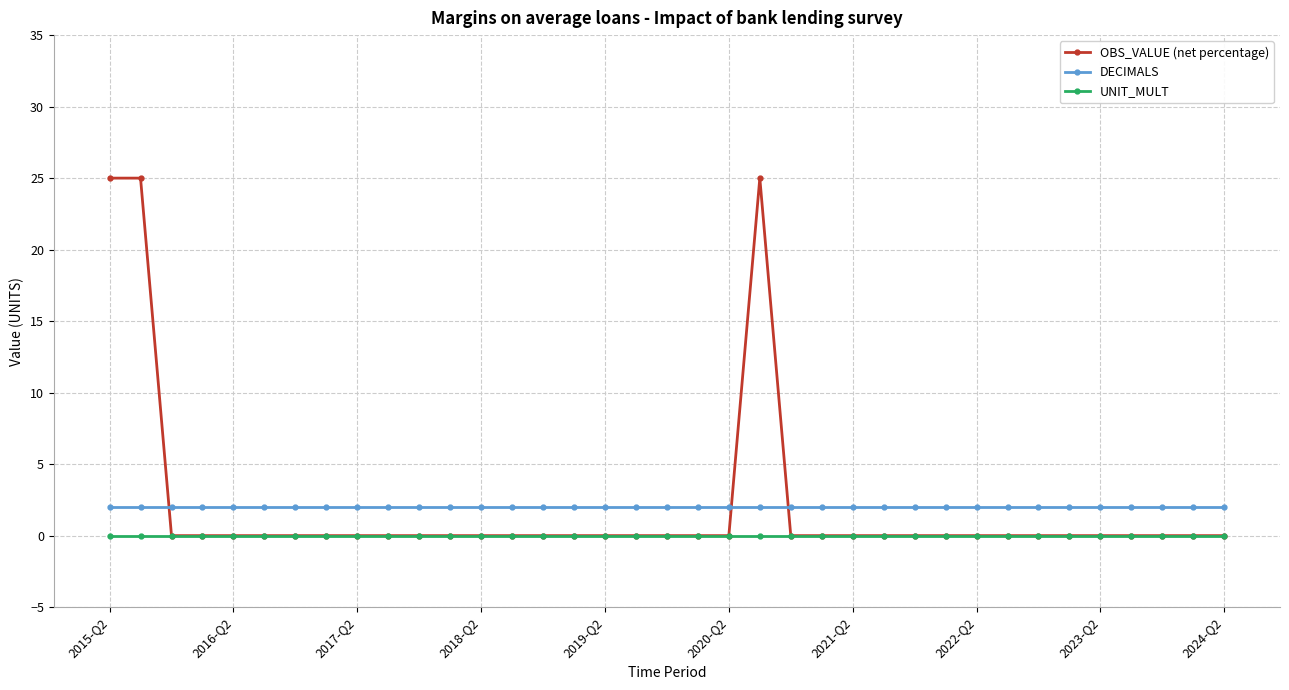

How many times do DECIMALS and OBS_VALUE (net percentage) cross each other?

3